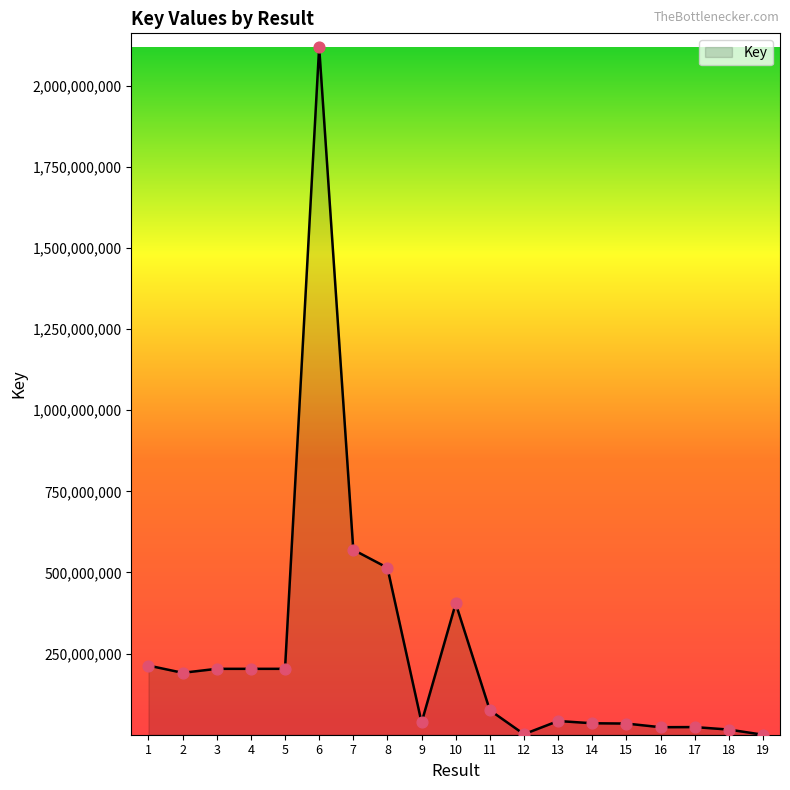

What is the change in value from 18 to 19?

-15853417